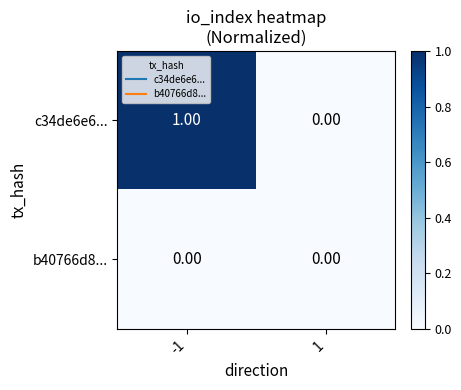

Which series changed the most between -1 and 1?

c34de6e6...